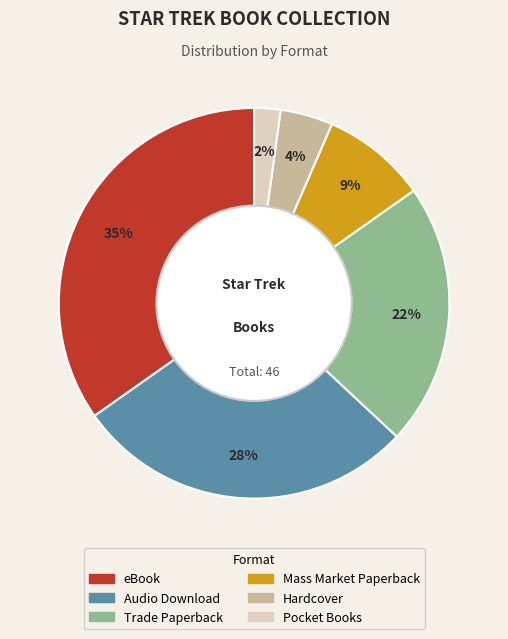

Is there a majority slice in this chart?

No